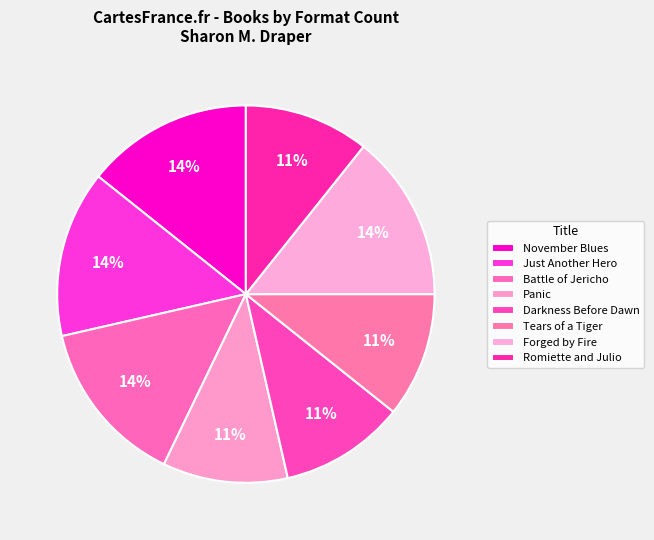

To the nearest percent, what is the combined percentage of November Blues and Romiette and Julio?

25%